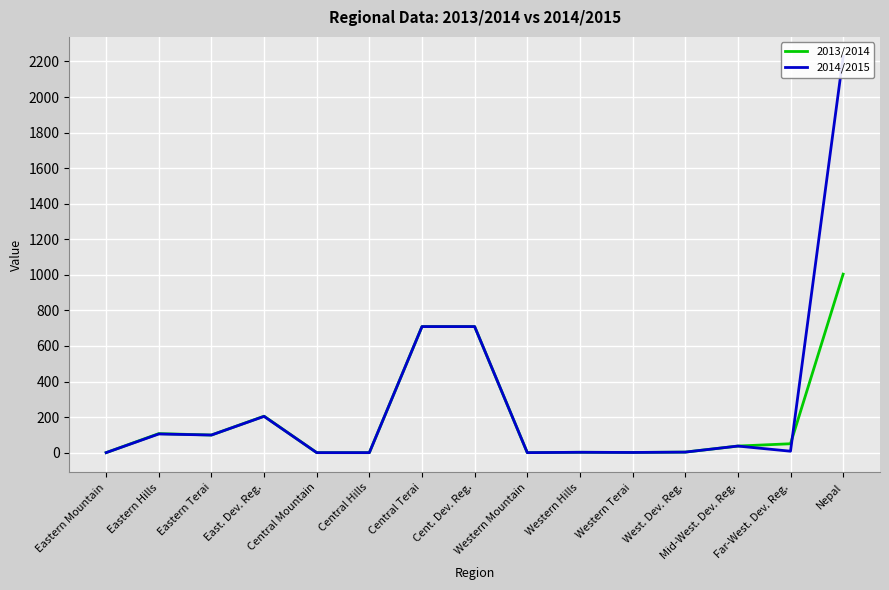

Reading left to right, list all the values displayed in this chart.

2013/2014: Eastern Mountain=0	Eastern Hills=107	Eastern Terai=99	East. Dev. Reg.=205	Central Mountain=0	Central Hills=0	Central Terai=709	Cent. Dev. Reg.=709	Western Mountain=0	Western Hills=2	Western Terai=1	West. Dev. Reg.=3	Mid-West. Dev. Reg.=37	Far-West. Dev. Reg.=50	Nepal=1004
2014/2015: Eastern Mountain=0	Eastern Hills=105	Eastern Terai=99	East. Dev. Reg.=204	Central Mountain=0	Central Hills=0	Central Terai=709	Cent. Dev. Reg.=709	Western Mountain=0	Western Hills=2	Western Terai=1	West. Dev. Reg.=3	Mid-West. Dev. Reg.=37	Far-West. Dev. Reg.=8	Nepal=2227